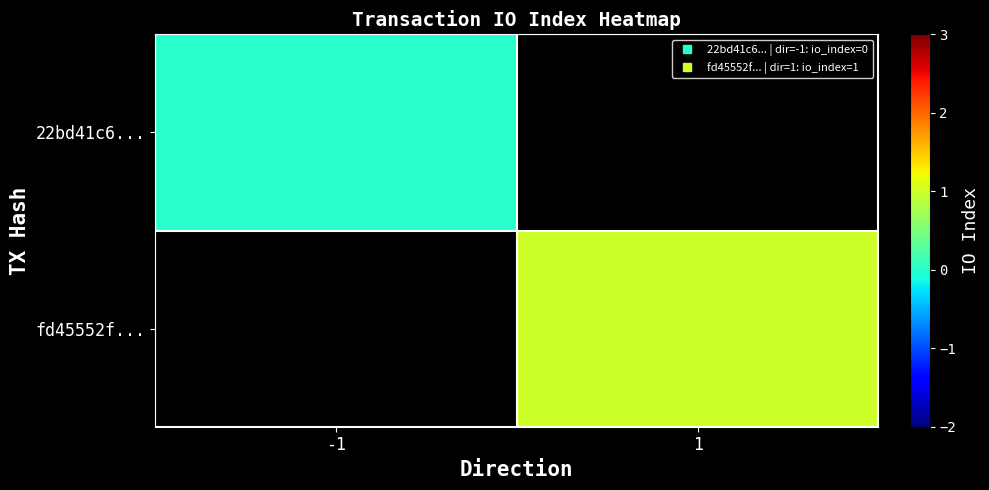

Which has a higher value, 1 or -1?

-1